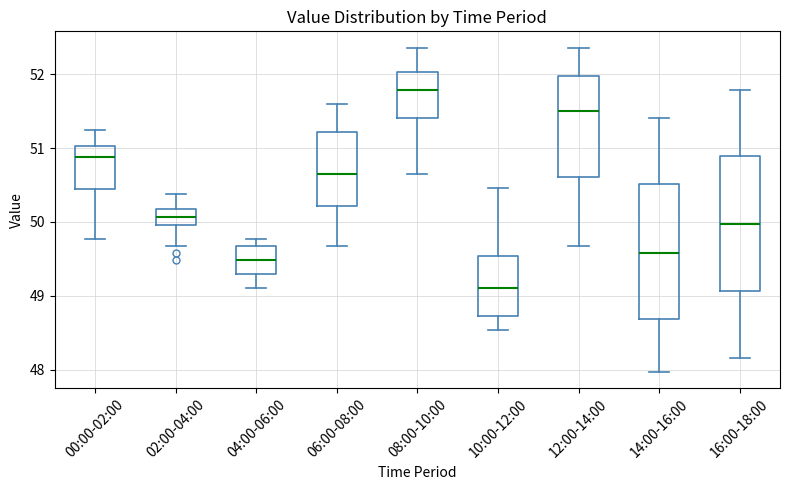

Reading left to right, transcribe this box plot: for each box, give where its median line is, the range the box spans, and where its two whiskers end, as read against the y-axis. The values are not printed on the chart, so give them approximately, as read against the axis.

00:00-02:00: median 50.9, box 50.4 to 51.0, whiskers 49.8 to 51.3
02:00-04:00: median 50.1, box 50.0 to 50.2, whiskers 49.7 to 50.4
04:00-06:00: median 49.5, box 49.3 to 49.7, whiskers 49.1 to 49.8
06:00-08:00: median 50.7, box 50.2 to 51.2, whiskers 49.7 to 51.6
08:00-10:00: median 51.8, box 51.4 to 52.0, whiskers 50.7 to 52.4
10:00-12:00: median 49.1, box 48.7 to 49.5, whiskers 48.5 to 50.5
12:00-14:00: median 51.5, box 50.6 to 52.0, whiskers 49.7 to 52.4
14:00-16:00: median 49.6, box 48.7 to 50.5, whiskers 48.0 to 51.4
16:00-18:00: median 50.0, box 49.1 to 50.9, whiskers 48.2 to 51.8